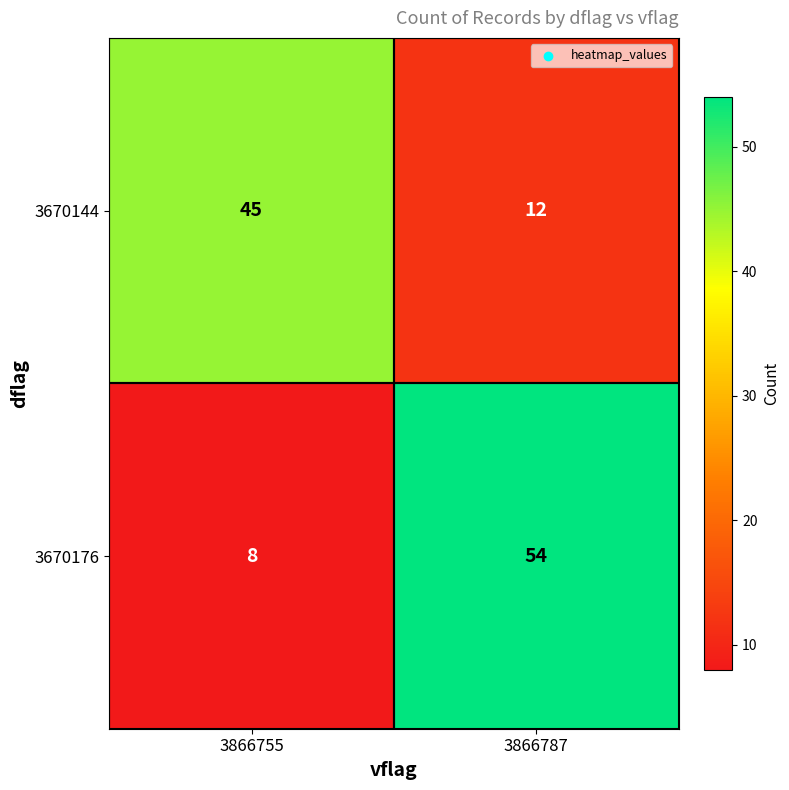

The 3670144 series shows 12 at 3866787. True or false?

True